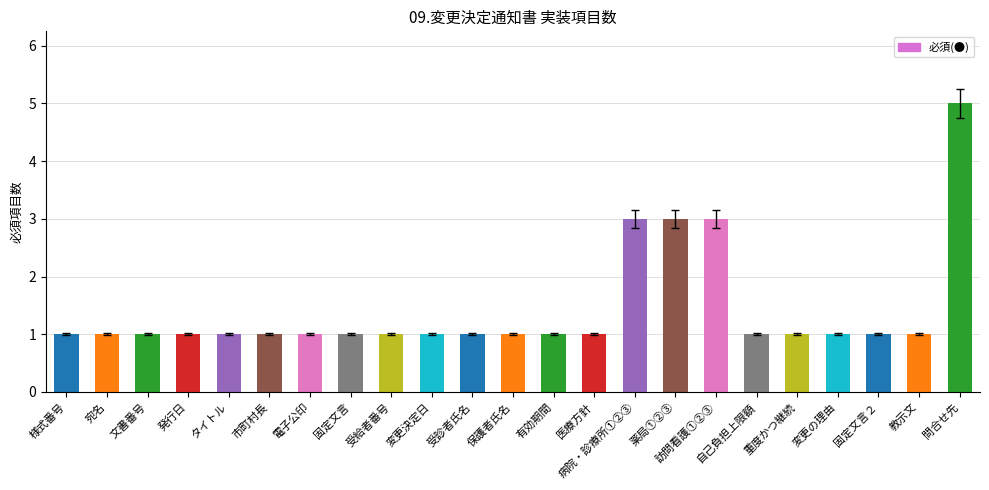

Is it true that the value at 受給者番号 is 2?

False